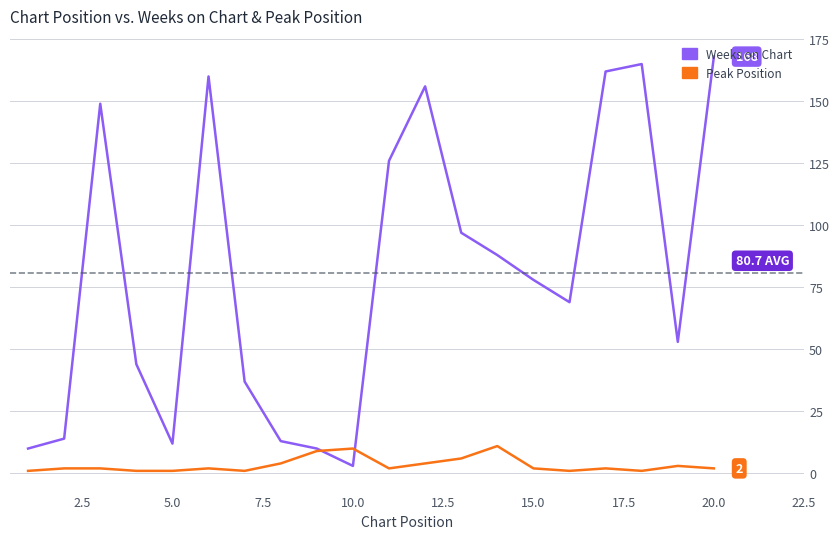

True or false: Peak Position has more than 0 points higher than both neighbors.

True